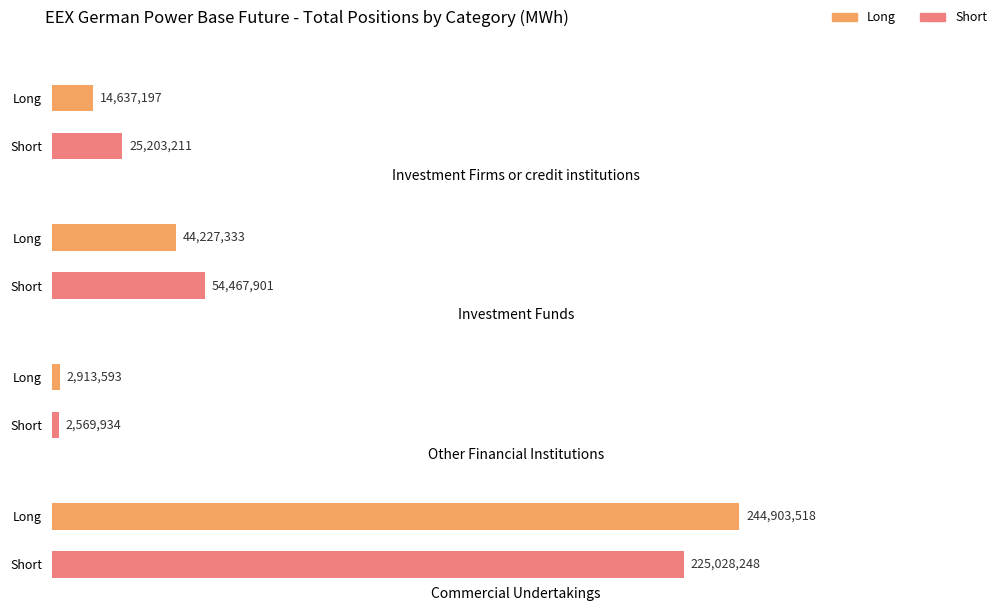

Rank the series by their average value, from highest to lowest.

Short, Long